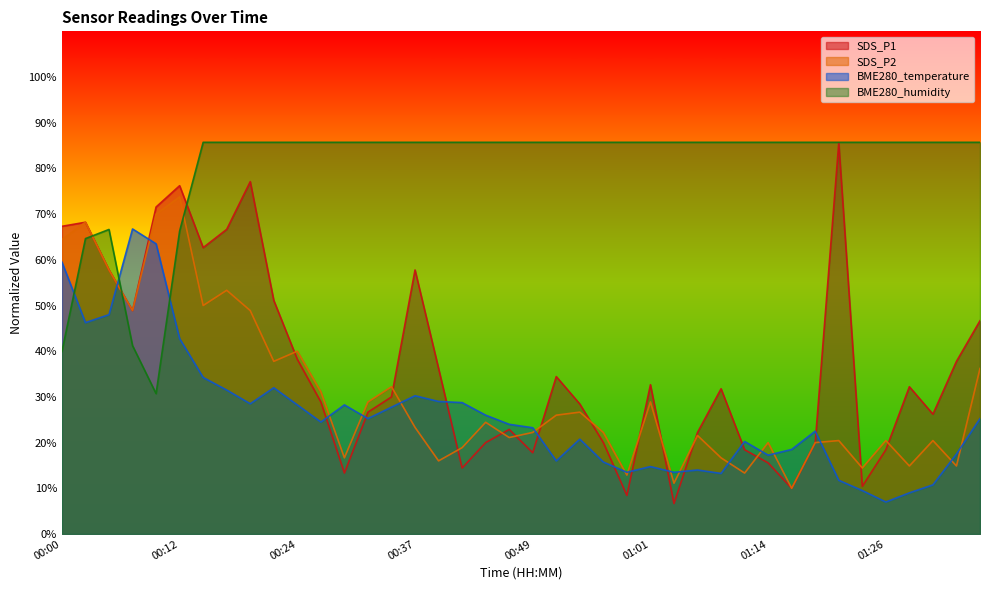

Which series has the widest spread of values?

SDS_P1